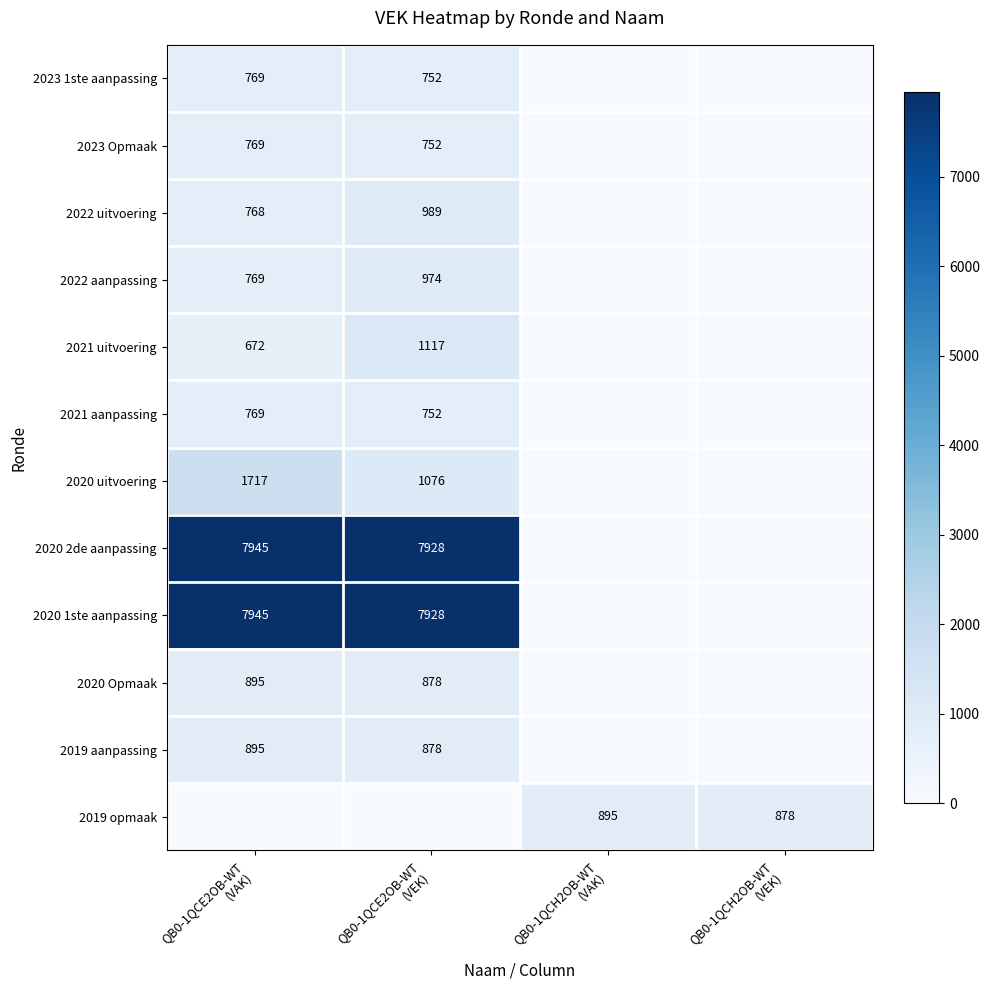

Is it true that 2023 1ste aanpassing equals 505 at QB0-1QCH2OB-WT (VAK)?

False